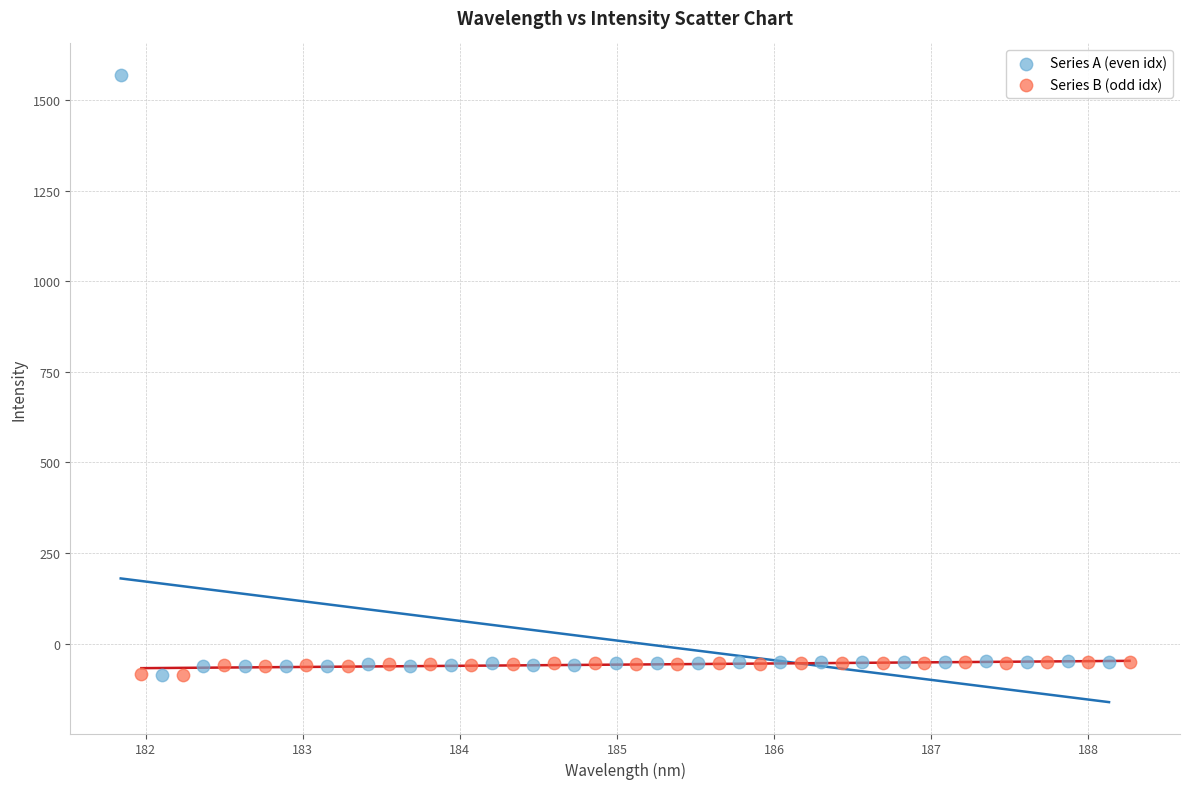

What are all the series names shown in the legend?

Series A (even idx), Series B (odd idx)